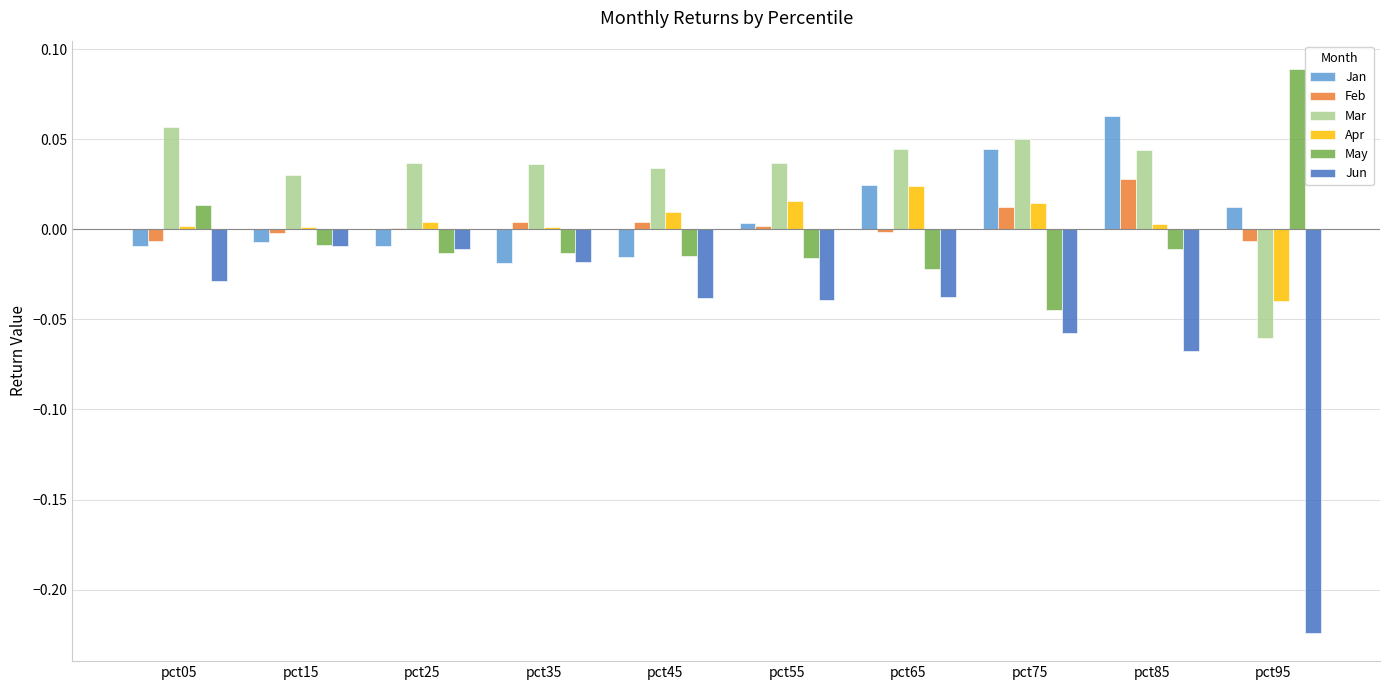

Between pct15 and pct95, which series saw the biggest shift?

Jun